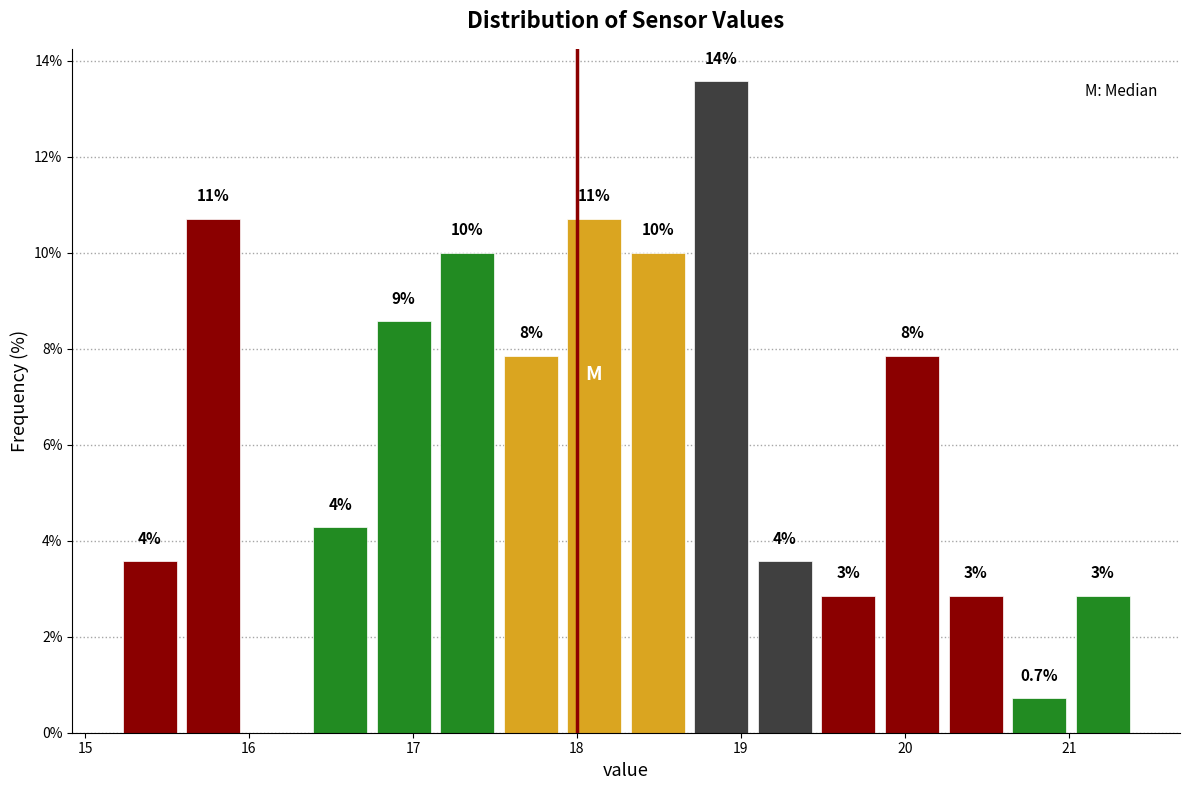

Around what value on the x-axis is the tallest bar? Give the approximate position of its centre, as read against the axis.

18.9